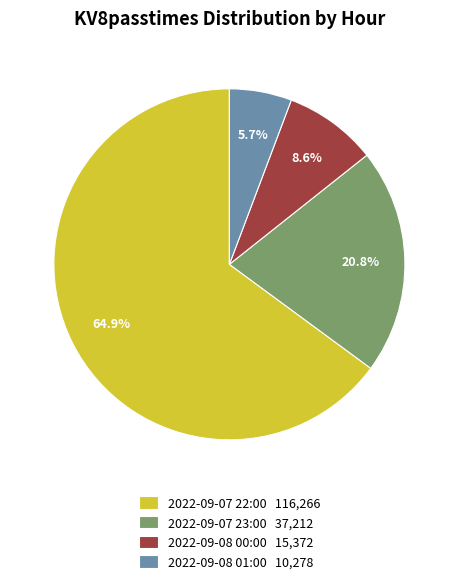

To the nearest percent, what portion does 2022-09-07 23:00 represent?

21%